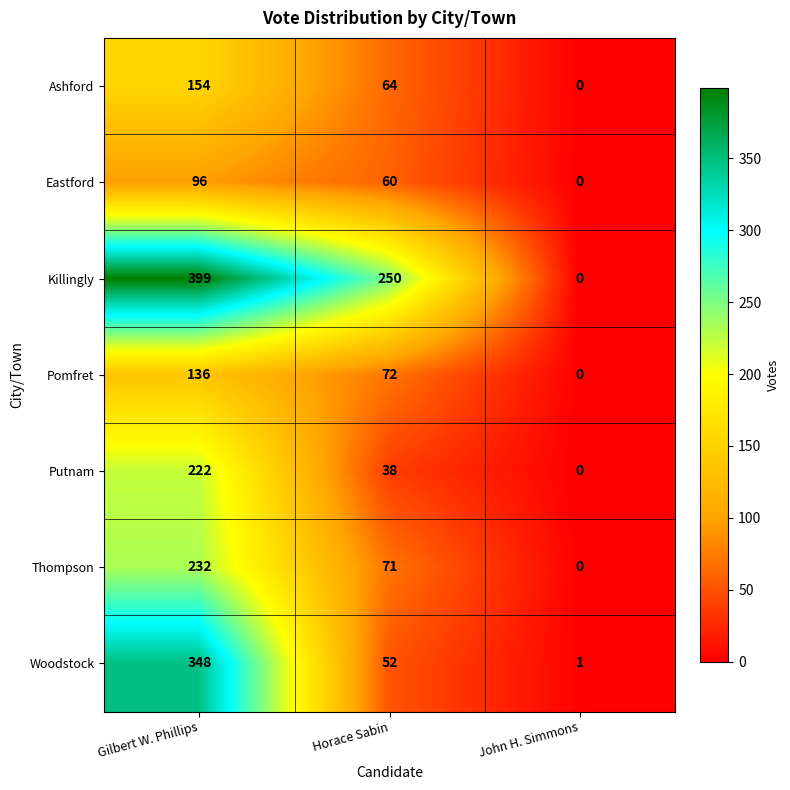

At which category is the sum across all series the highest?

Gilbert W. Phillips